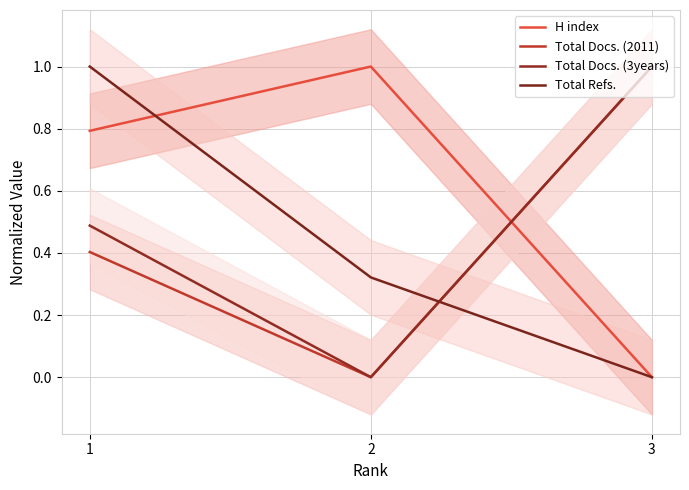

Where is Total Refs. nearest to the value 0?

3